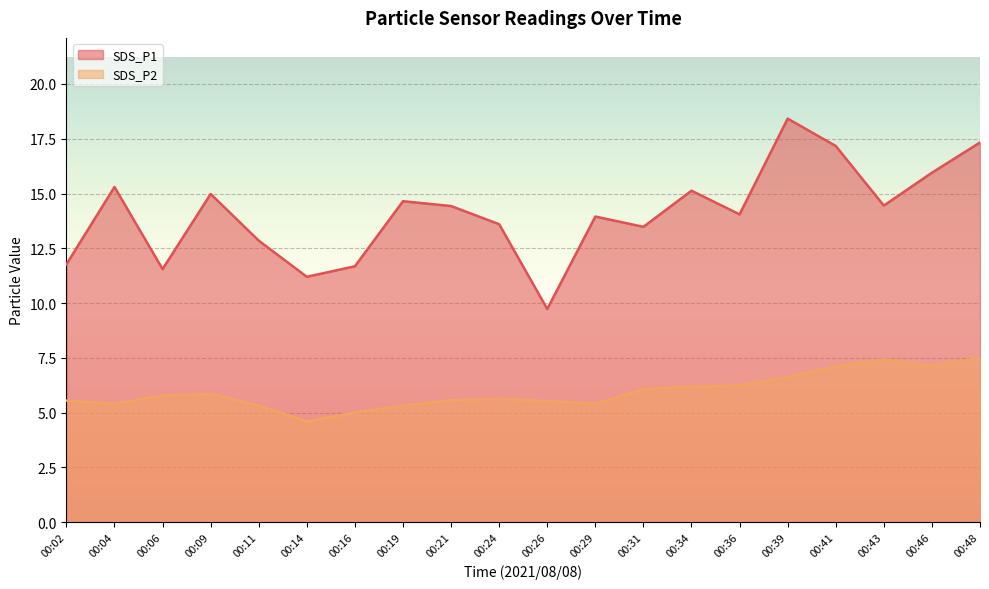

In SDS_P1, how many points are higher than both neighbors (excluding endpoints)?

6